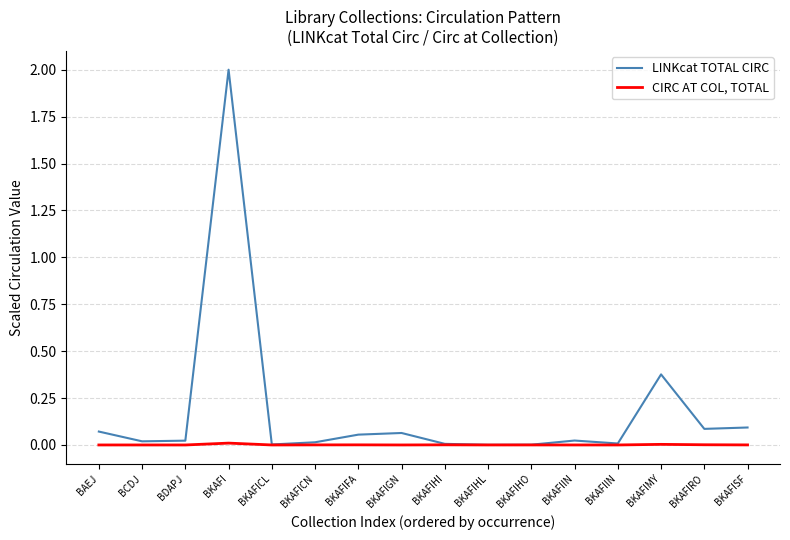

What are all the series names shown in the legend?

LINKcat TOTAL CIRC, CIRC AT COL, TOTAL